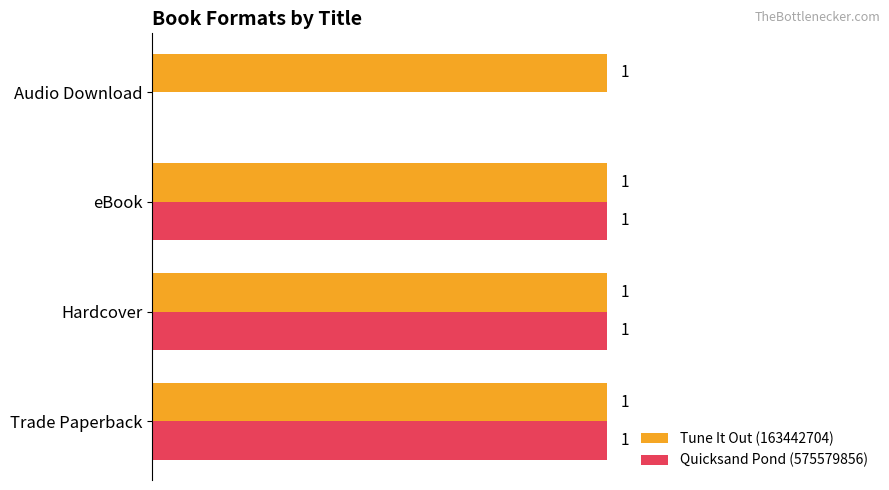

Where is Quicksand Pond (575579856) nearest to the value 0?

Audio Download